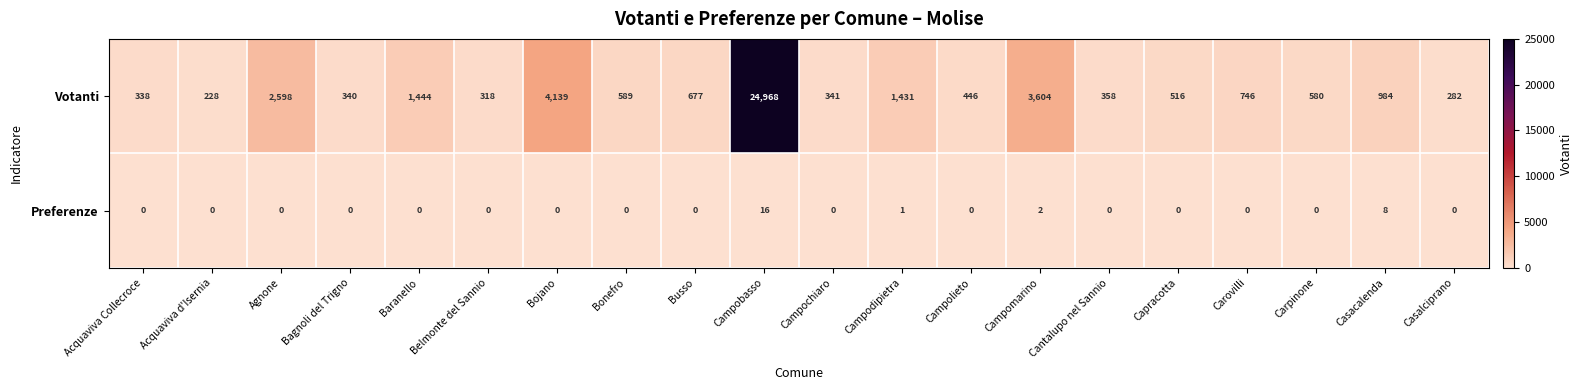

How many data points in Votanti are less than 589?

10